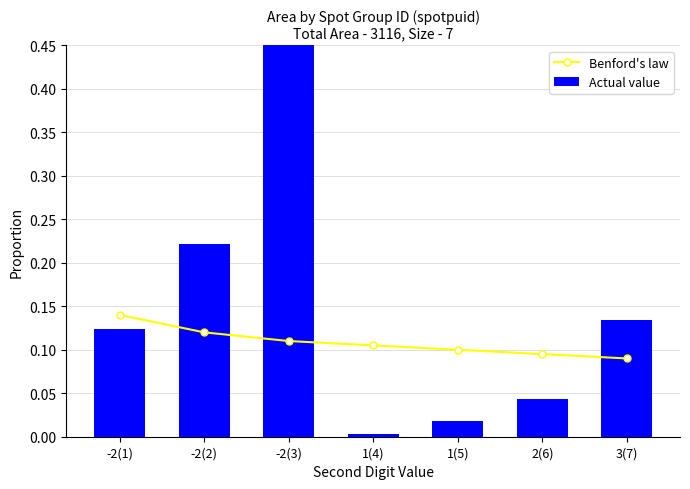

List the series in order of their peak value, highest first.

Actual value, Benford's law